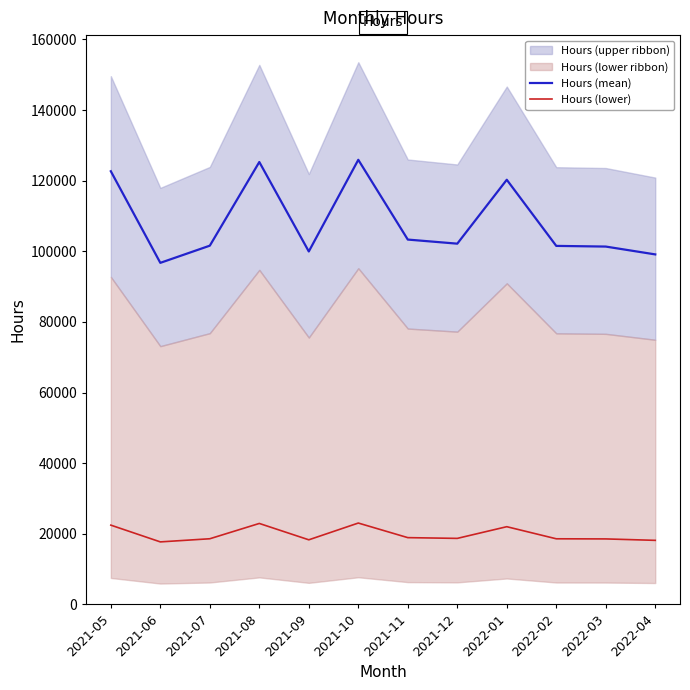

Rank the categories by Hours (lower) value from lowest to highest.

2021-06, 2022-04, 2021-09, 2022-03, 2022-02, 2021-07, 2021-12, 2021-11, 2022-01, 2021-05, 2021-08, 2021-10